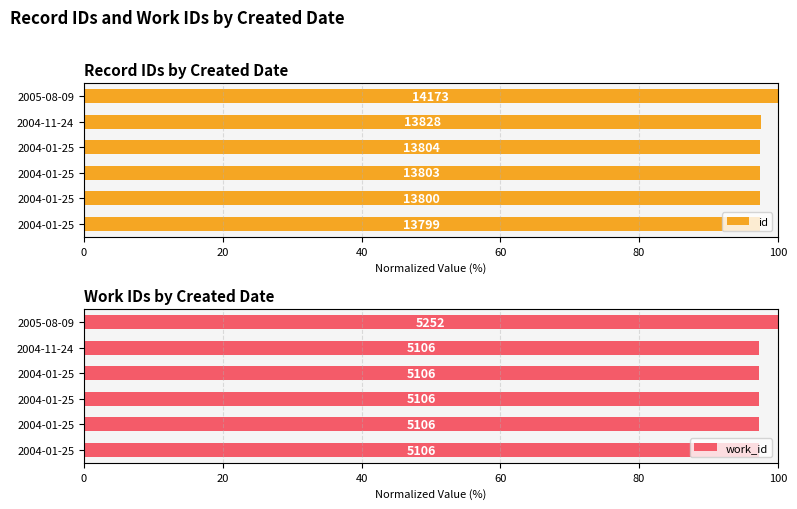

Is it true that work_id equals 97.2 at 2004-01-25?

True